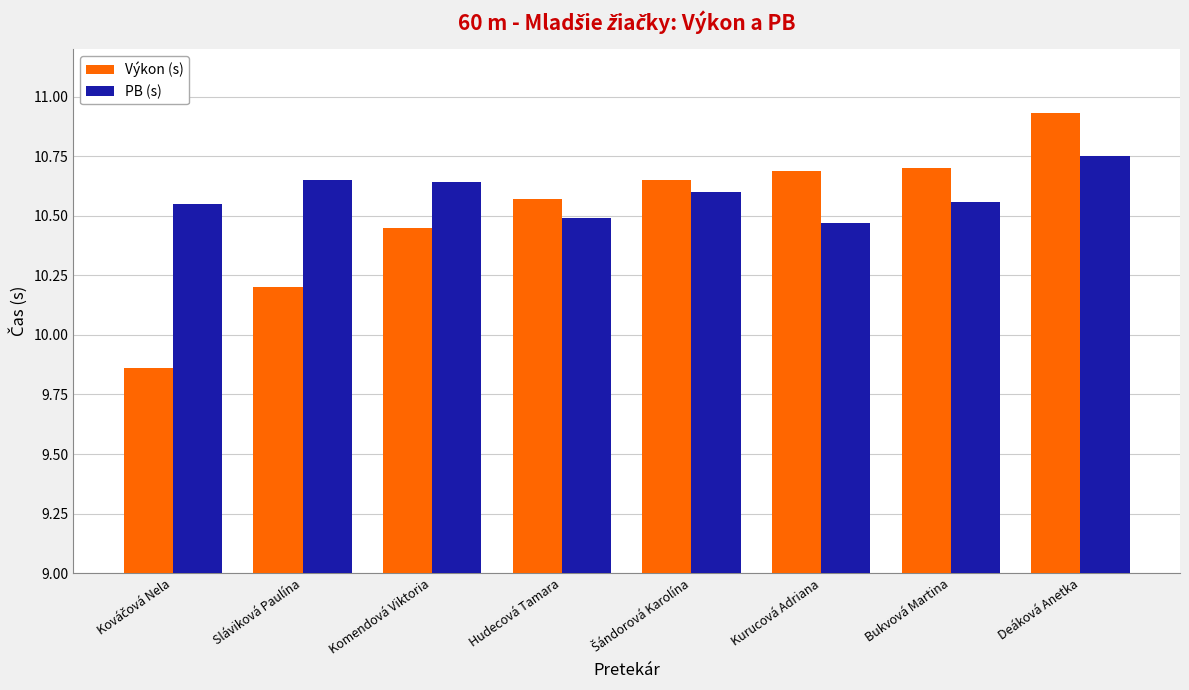

At which category is the sum across all series the highest?

Deáková Anetka